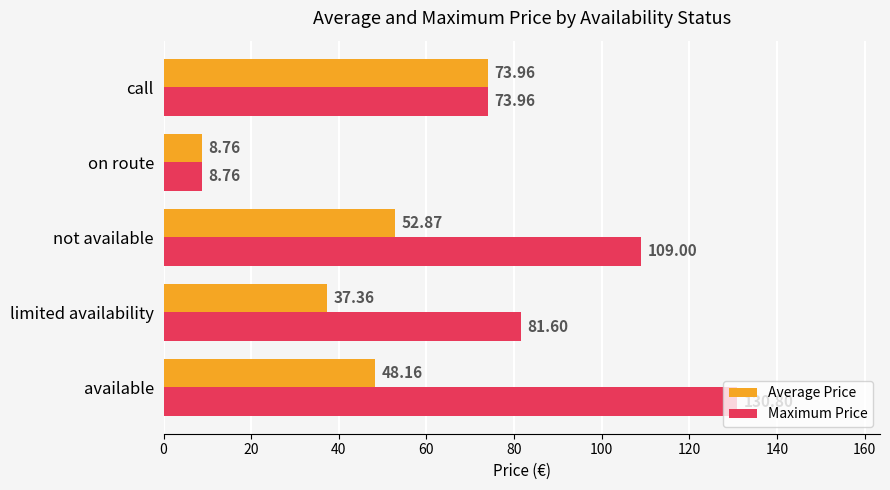

Where is Maximum Price nearest to the value 69?

call